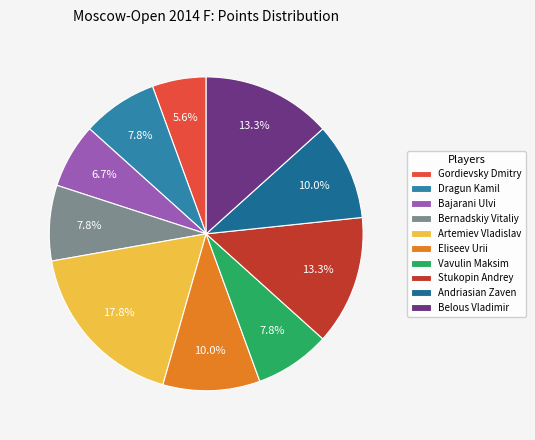

To the nearest percent, what is the combined percentage of Stukopin Andrey and Belous Vladimir?

27%